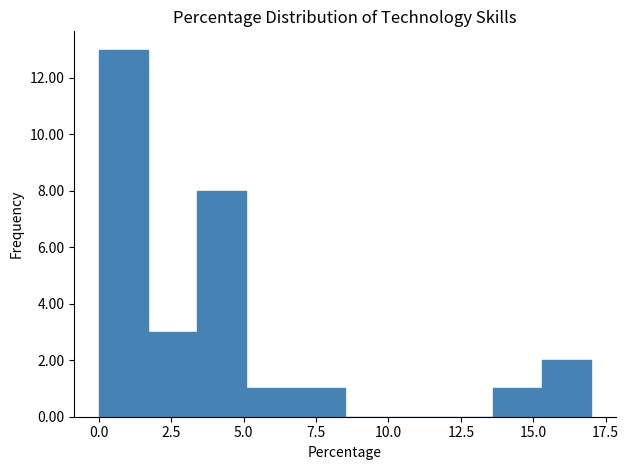

Around what value on the x-axis is the tallest bar? Give the approximate position of its centre, as read against the axis.

1.0